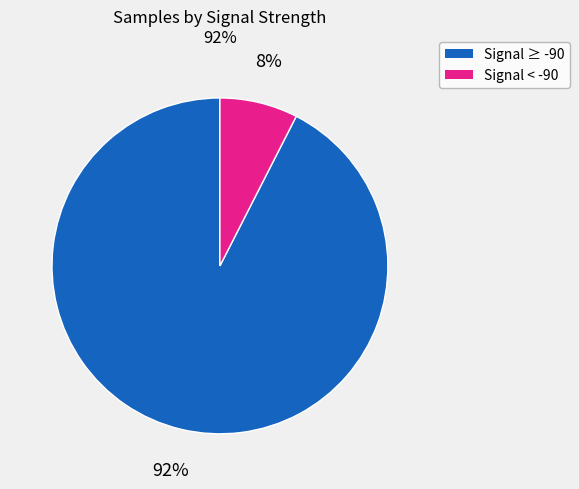

To the nearest percent, what is the average slice percentage?

50%